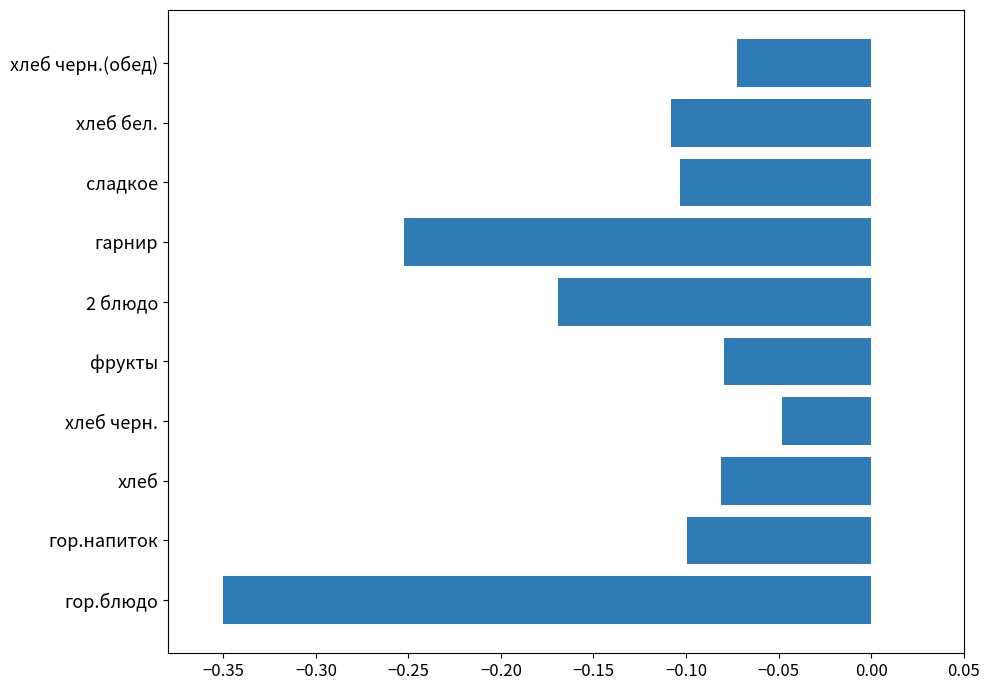

What is the sum of all values?

-1.4